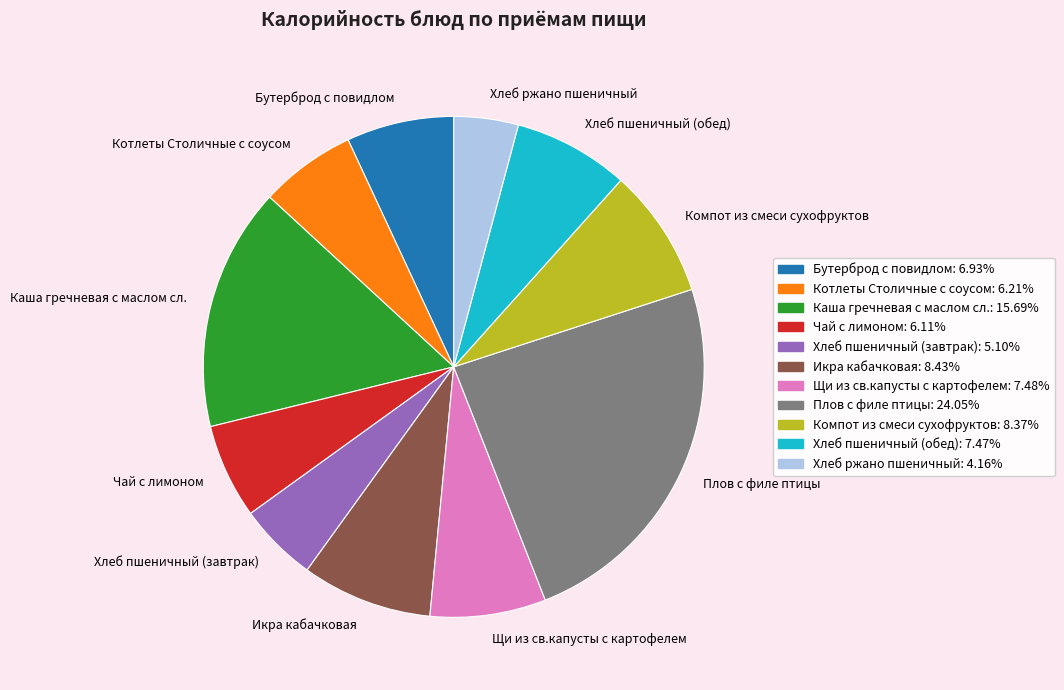

What is the ratio of the value at Хлеб ржано пшеничный to the value at Щи из св.капусты с картофелем?

0.6